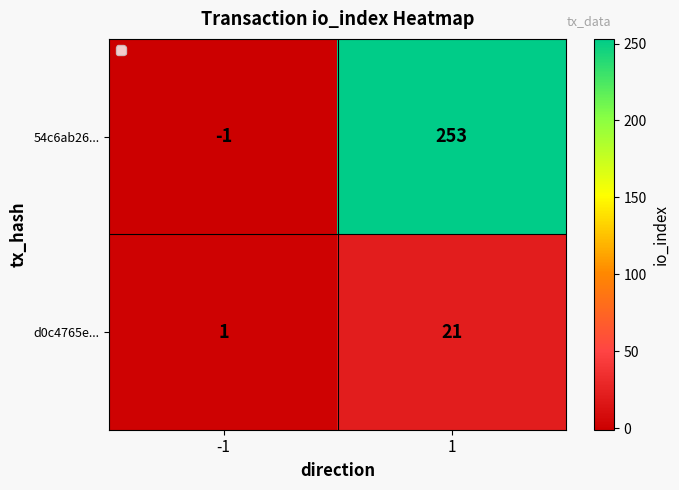

What is the difference between the highest and lowest values at -1?

2